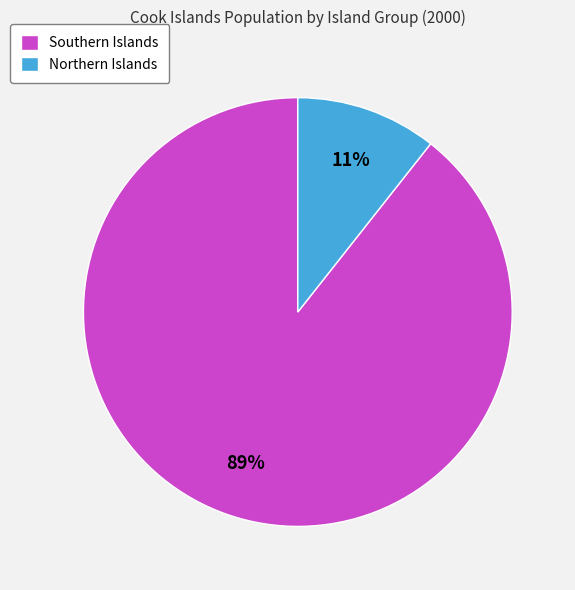

Rank the categories by value from highest to lowest.

Southern Islands, Northern Islands